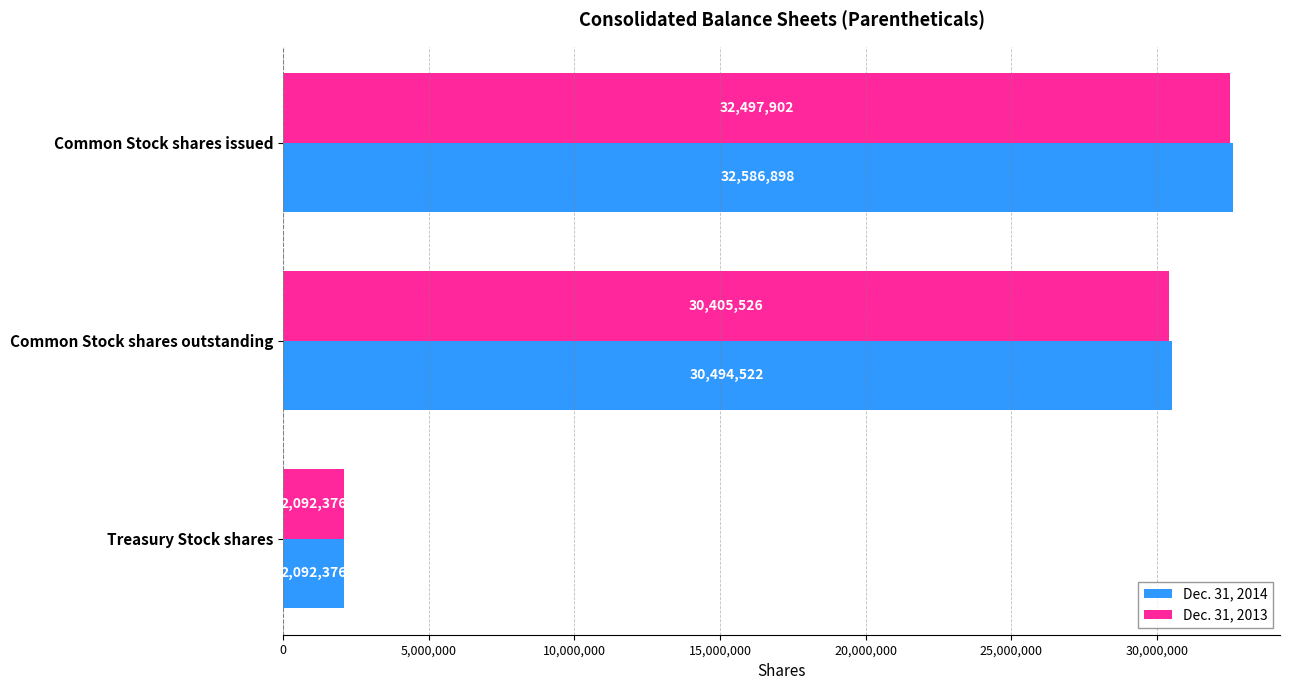

The Dec. 31, 2014 series shows 18968311 at Common Stock shares outstanding. True or false?

False